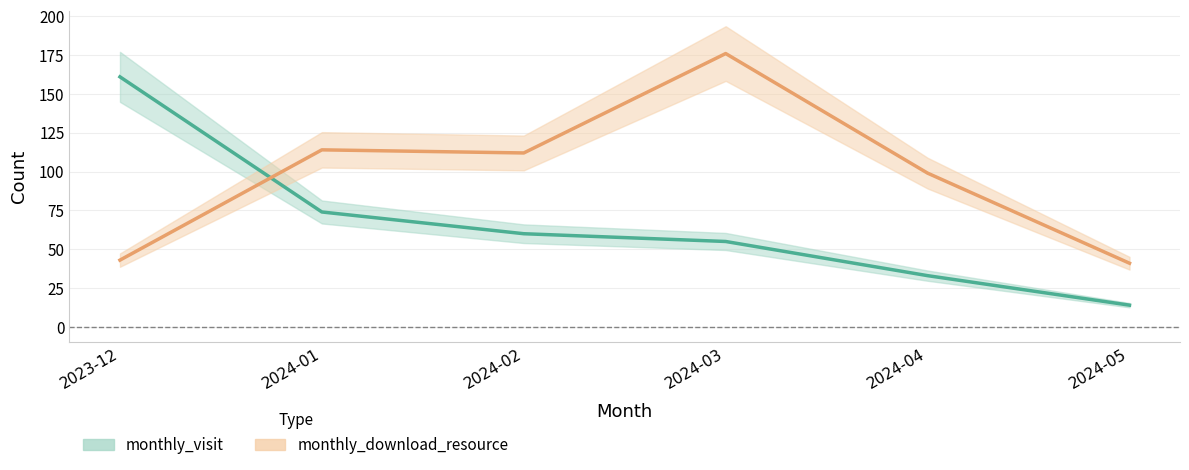

What is the total value across all series at 2024-03?

231